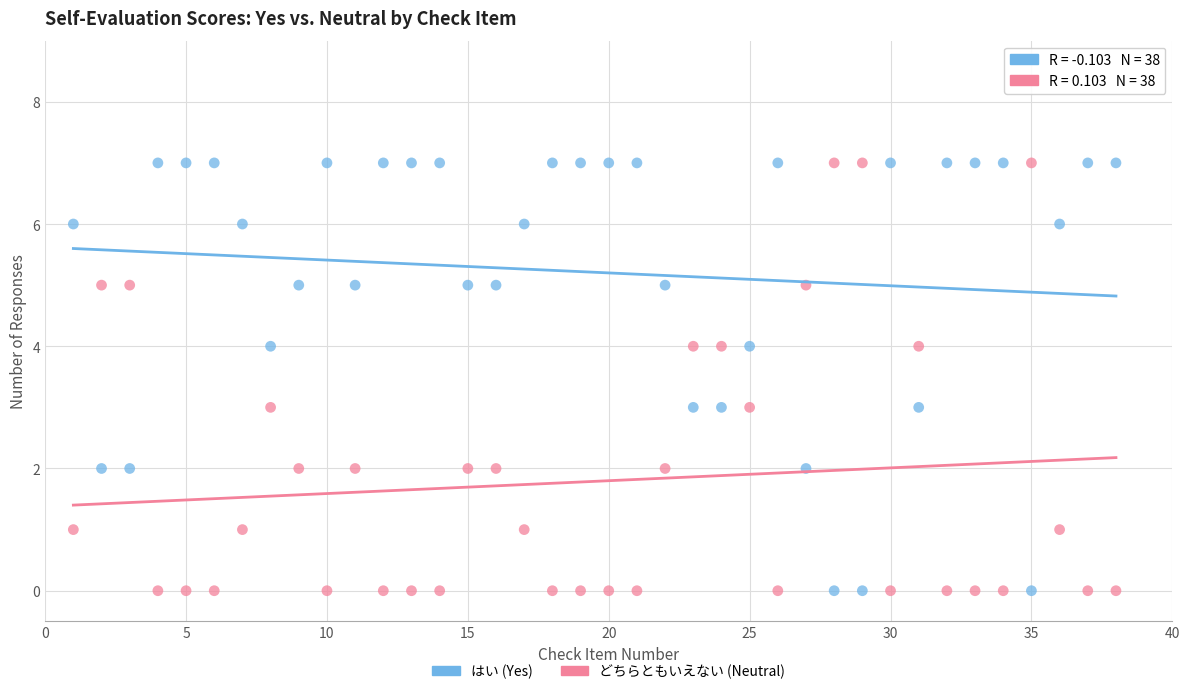

Across all data points, what is the range of X values (max minus min)?

37